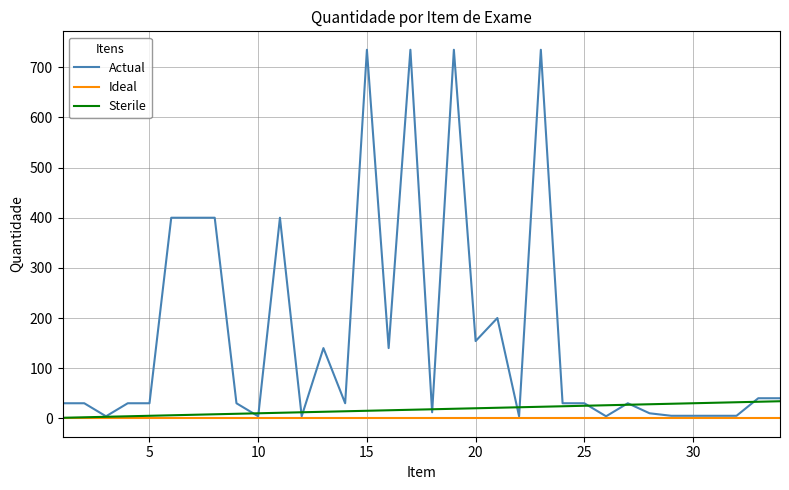

Which series has the largest total across all categories?

Actual